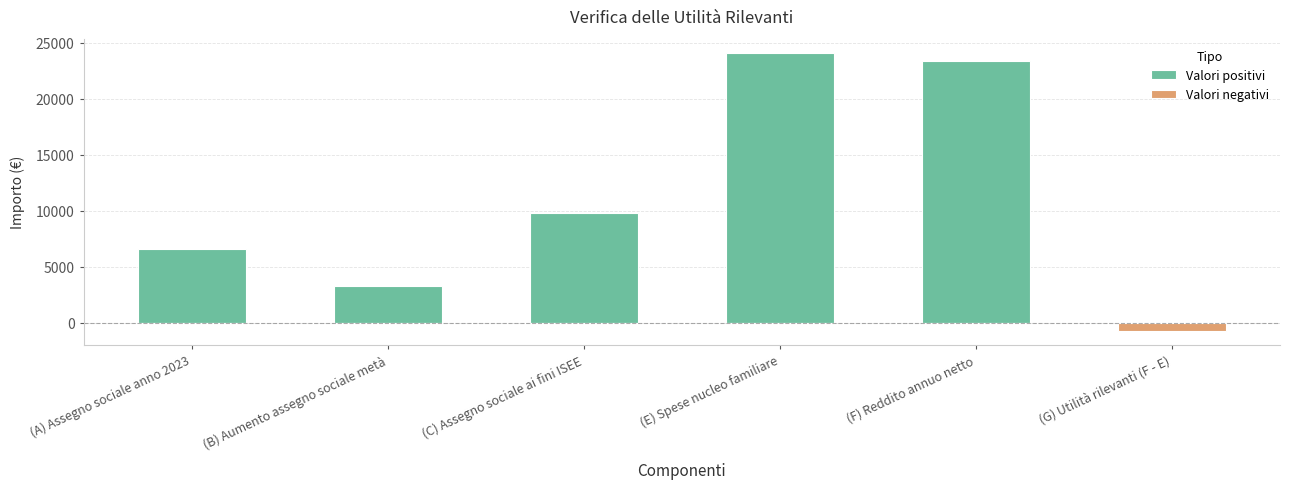

Where is Valori negativi nearest to the value -370?

(A) Assegno sociale anno 2023